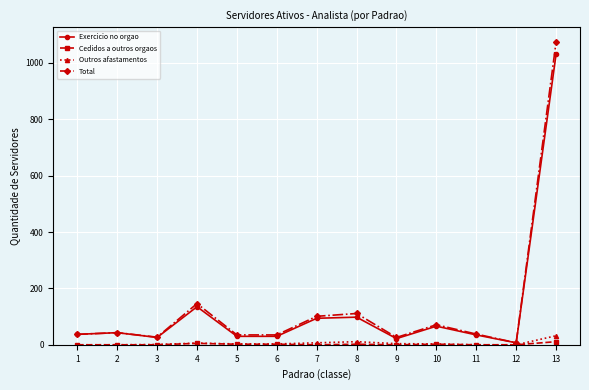

Is it true that Outros afastamentos equals 6 at 4?

True